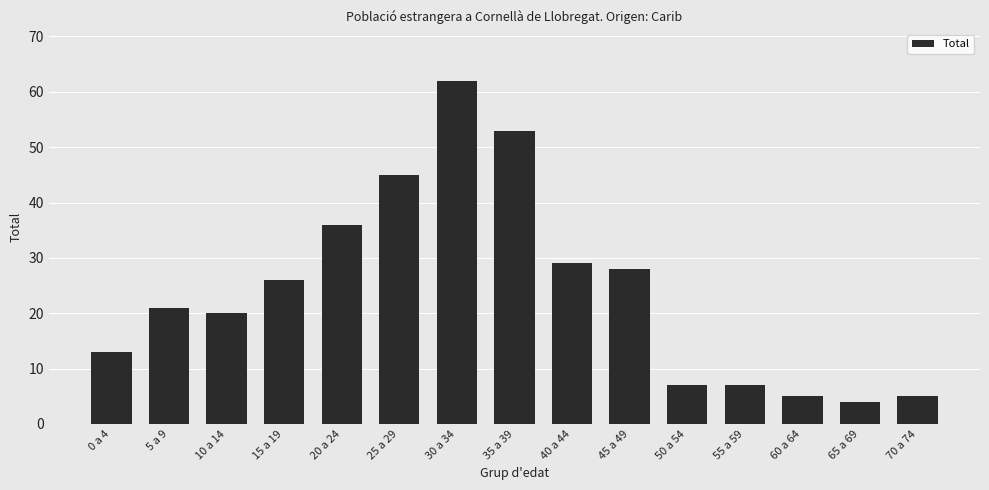

True or false: the data shows 21 at 5 a 9.

True